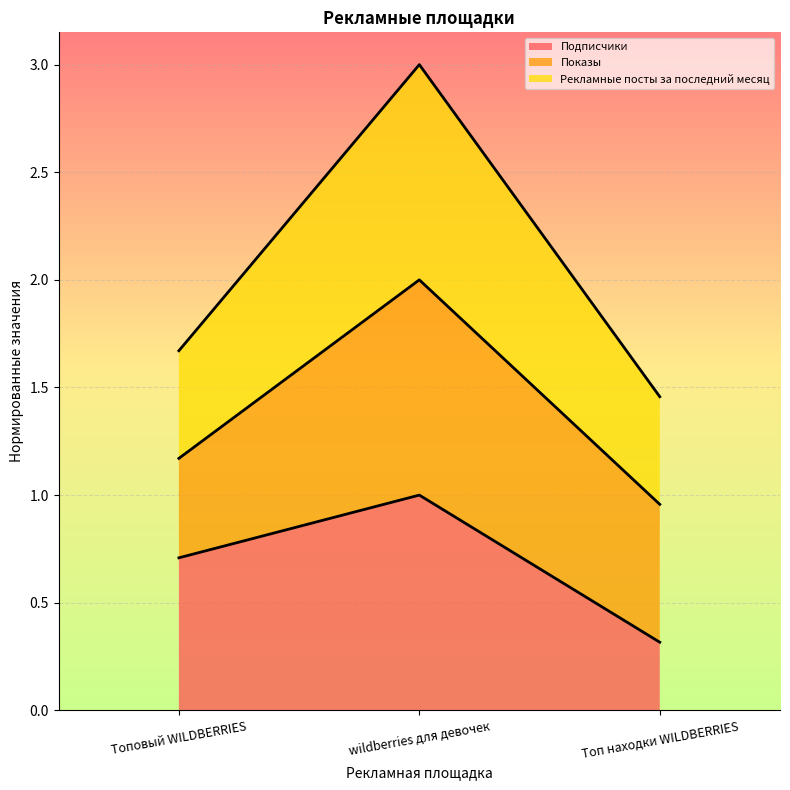

List the labels in order of Подписчики value, largest first.

wildberries для девочек, Топовый WILDBERRIES, Топ находки WILDBERRIES